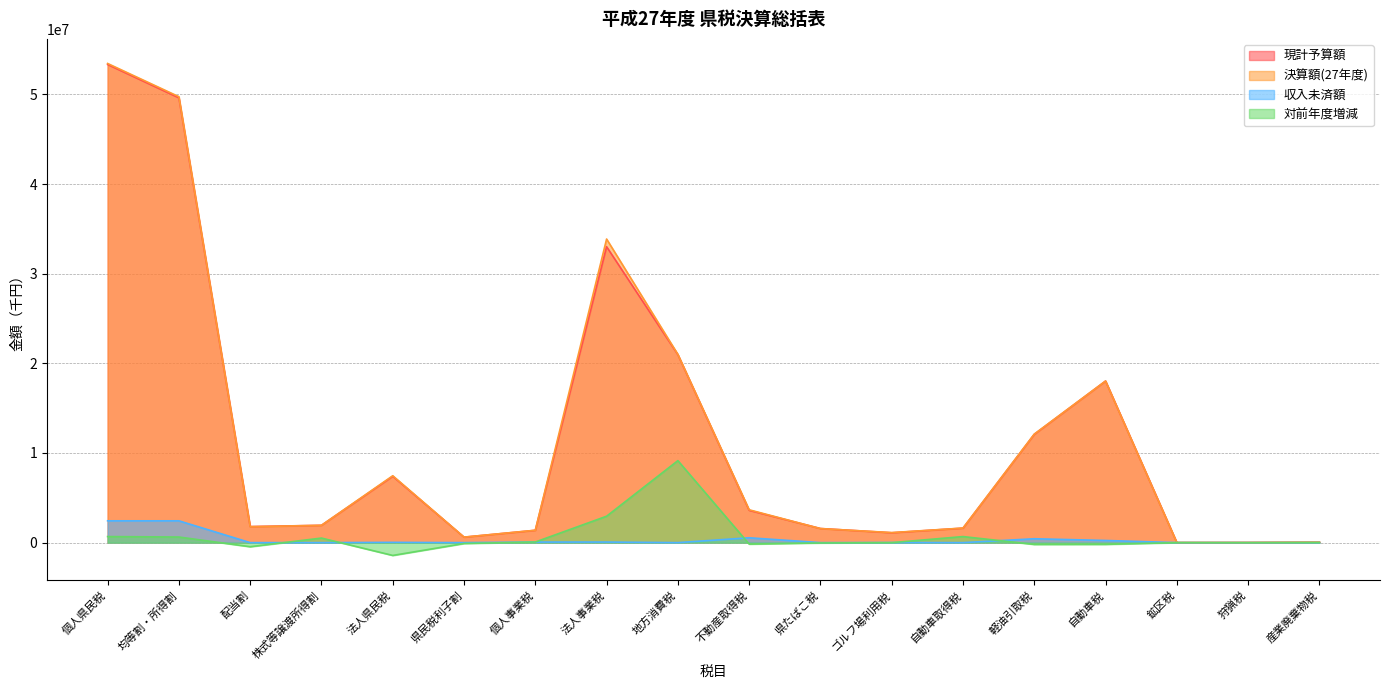

Where is 対前年度増減 nearest to the value 3859172?

法人事業税